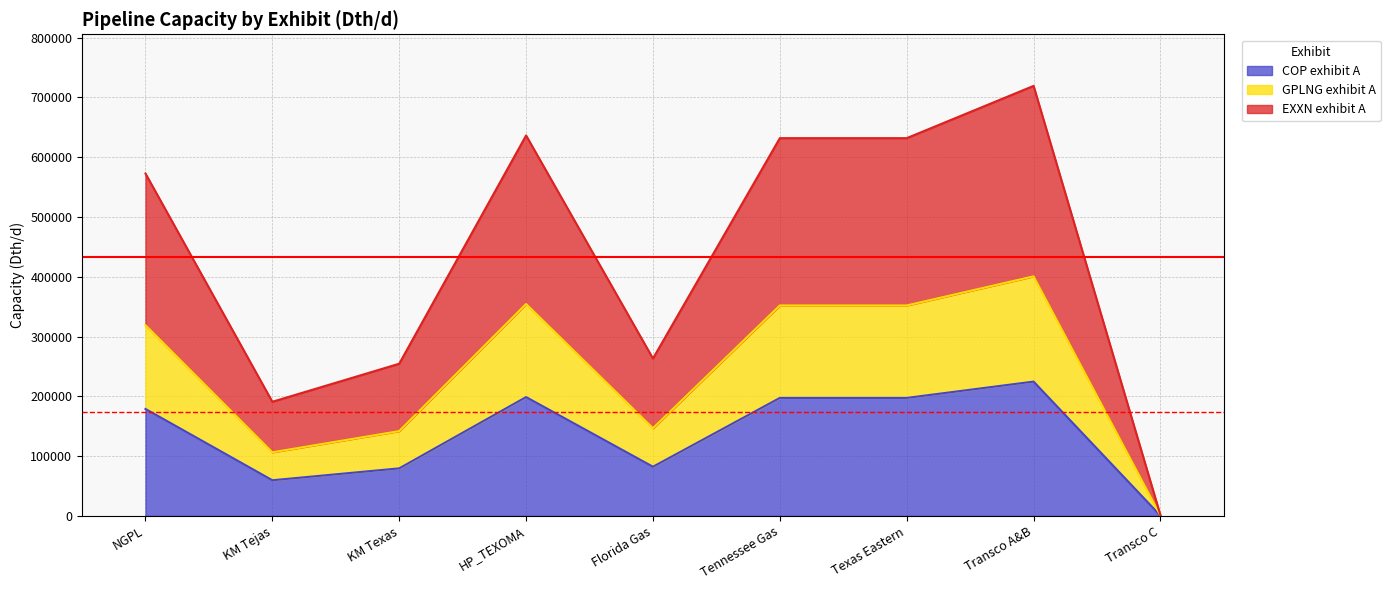

Is it true that EXXN exhibit A equals 1112085 at HP_TEXOMA?

False